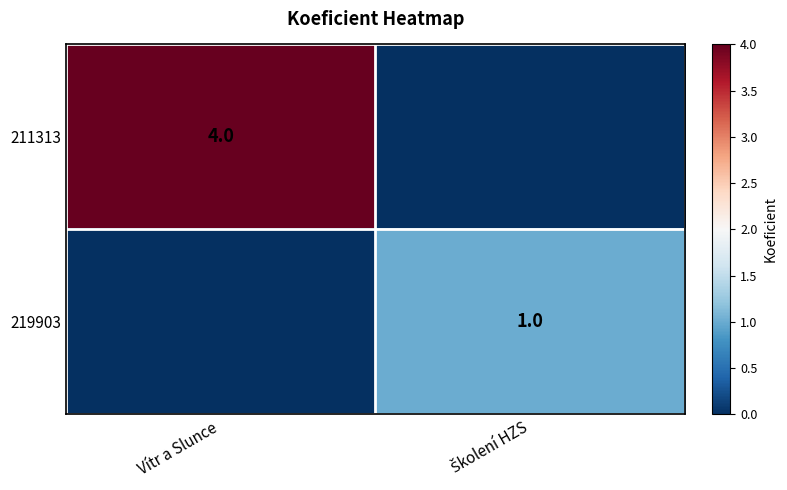

The 211313 series shows 3 at Vítr a Slunce. True or false?

False